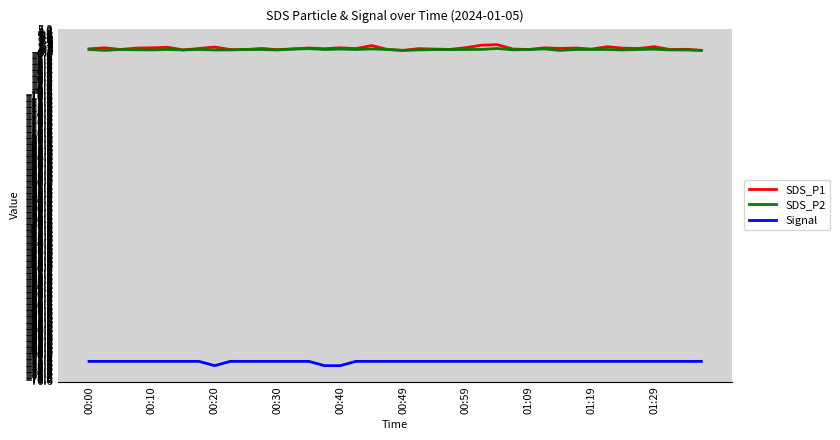

True or false: SDS_P2 and Signal cross at least once.

False